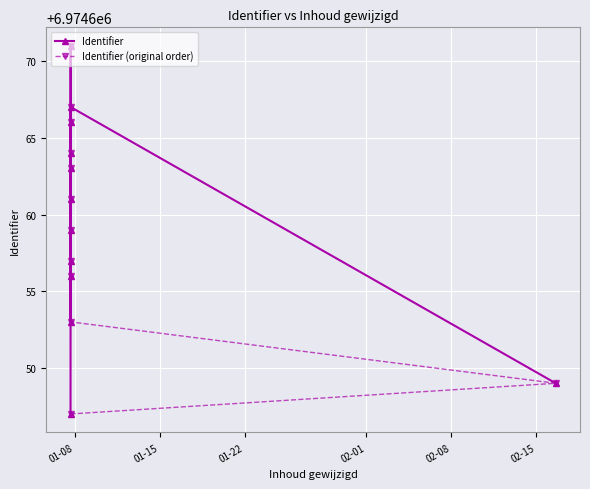

Is it true that Identifier equals 9714112 at 8?

False